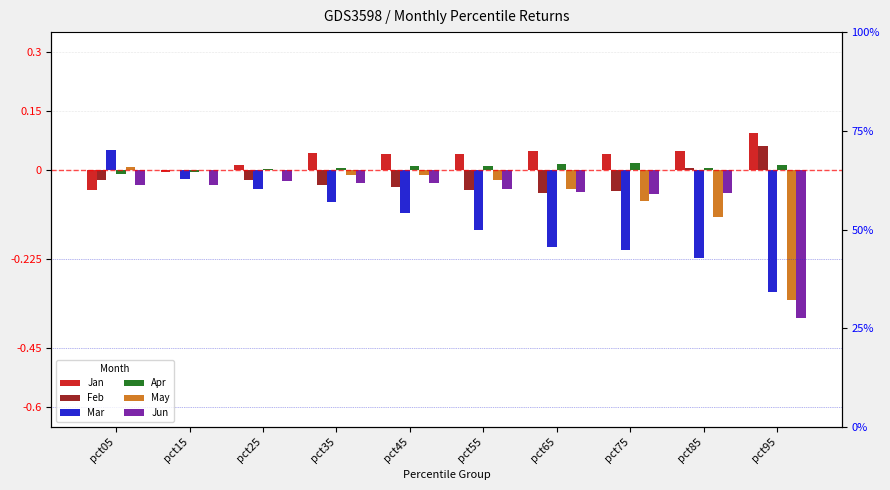

How many data points in Feb are above 0?

3